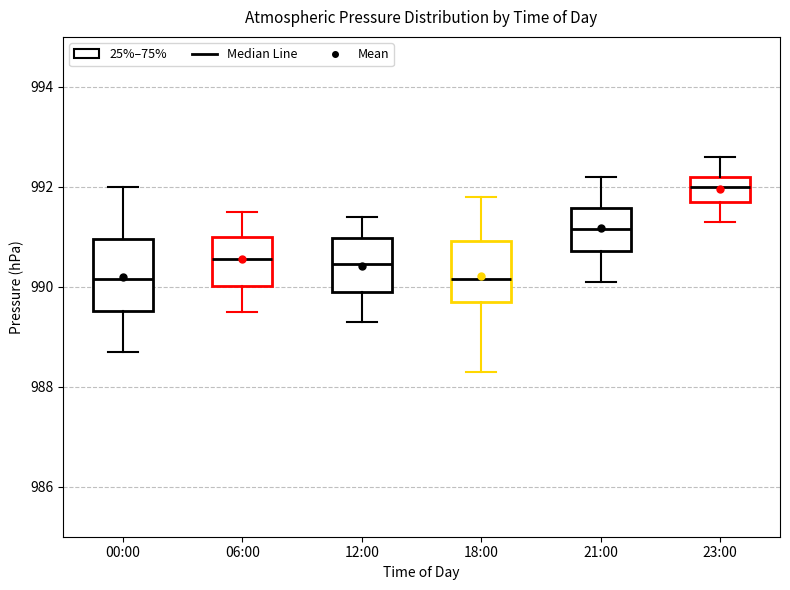

Reading left to right, read every box against the y-axis: the position of its median line, the range the box covers, and the ends of its whiskers. The values are not printed on the chart, so give them approximately, as read against the axis.

00:00: median 990.2, box 989.6 to 991.0, whiskers 988.8 to 992.0
06:00: median 990.6, box 990.0 to 991.0, whiskers 989.6 to 991.6
12:00: median 990.4, box 990.0 to 991.0, whiskers 989.4 to 991.4
18:00: median 990.2, box 989.8 to 991.0, whiskers 988.4 to 991.8
21:00: median 991.2, box 990.8 to 991.6, whiskers 990.2 to 992.2
23:00: median 992.0, box 991.8 to 992.2, whiskers 991.4 to 992.6